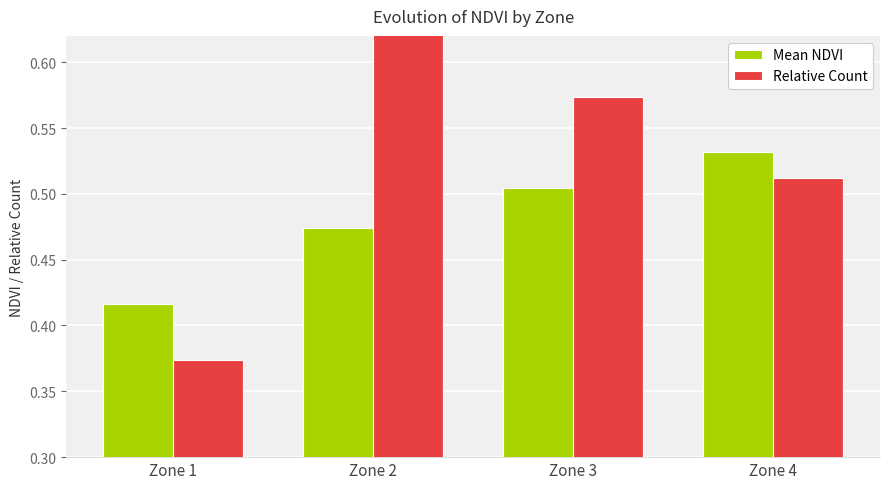

Rank the series by their maximum value, from highest to lowest.

Relative Count, Mean NDVI